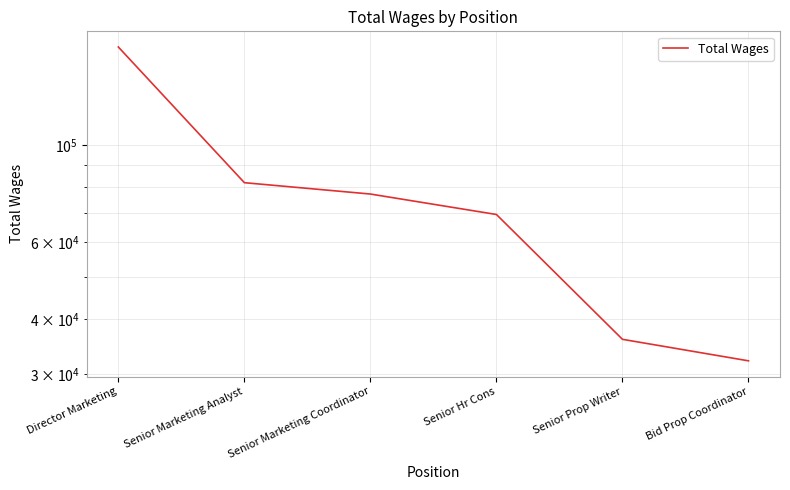

List the labels in order of value, largest first.

Director Marketing, Senior Marketing Analyst, Senior Marketing Coordinator, Senior Hr Cons, Senior Prop Writer, Bid Prop Coordinator